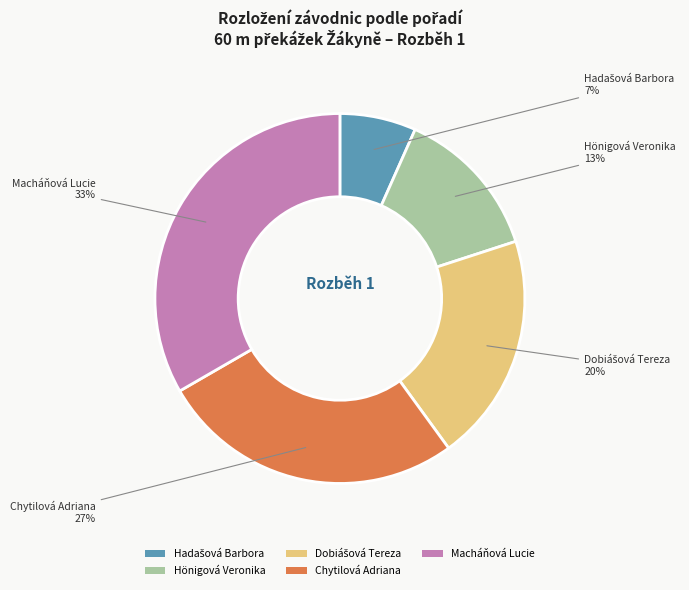

Is Chytilová Adriana the majority of the pie?

No